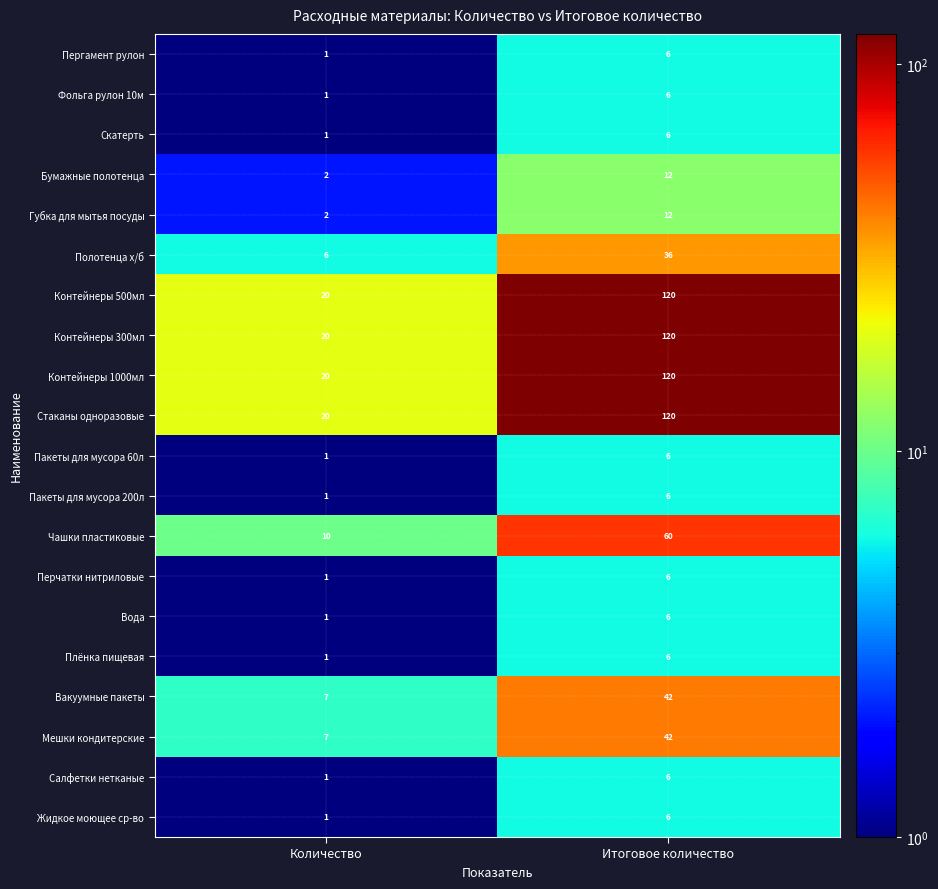

At which label is Бумажные полотенца closest to 7?

Количество